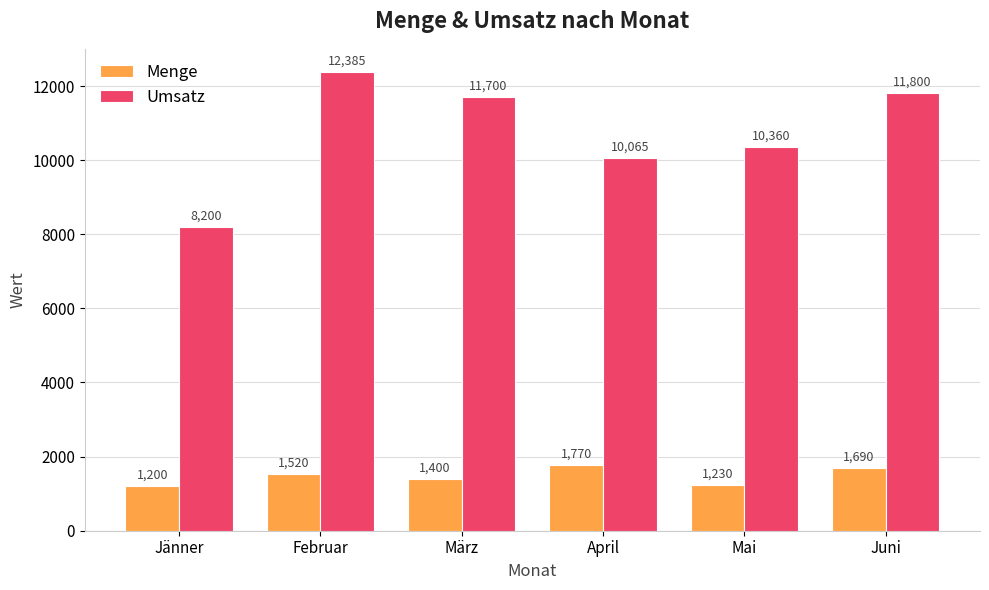

The Umsatz series shows 11700 at März. True or false?

True